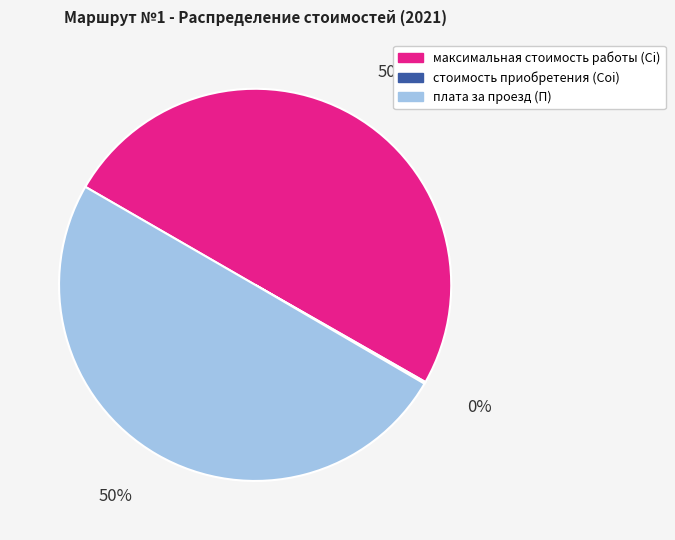

To the nearest percent, what is the average slice percentage?

33%